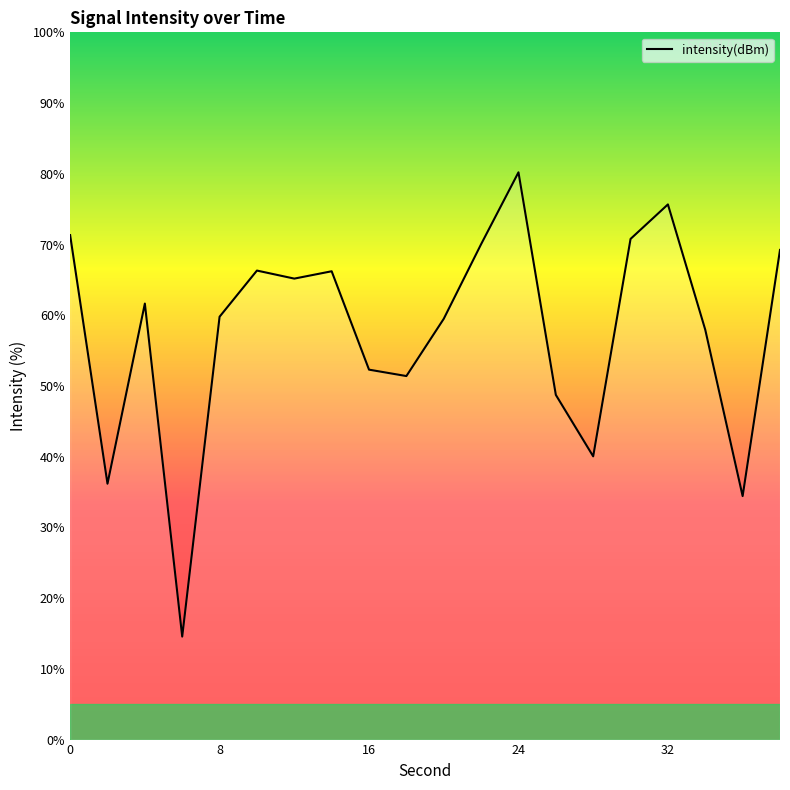

What is the smallest value displayed?

14.6